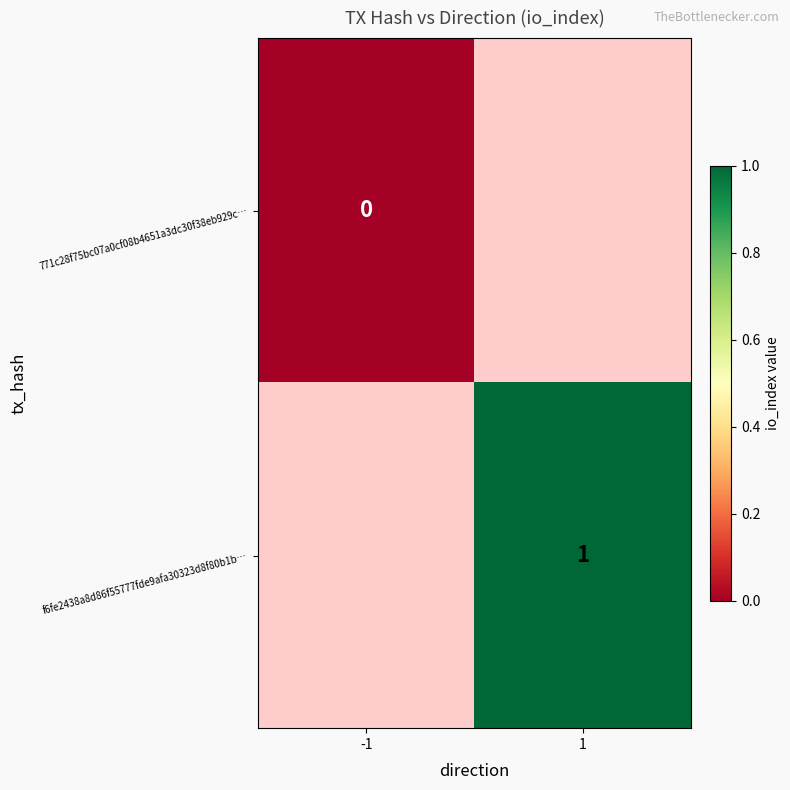

True or false: f6fe2438a8d86f55777fde9afa30323d8f80b1b… has a value of 0 at 1.

False